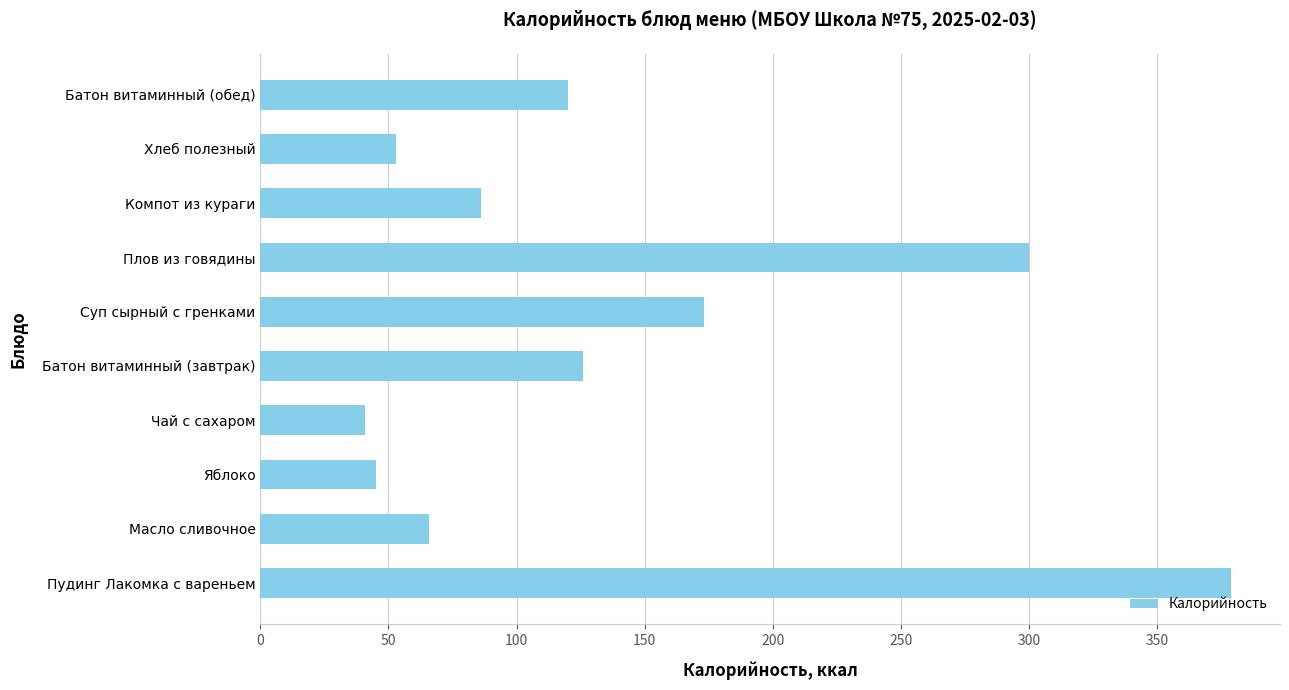

Reading top to bottom, list all the values displayed in this chart.

120	53	86	300	173	126	41	45	66	379